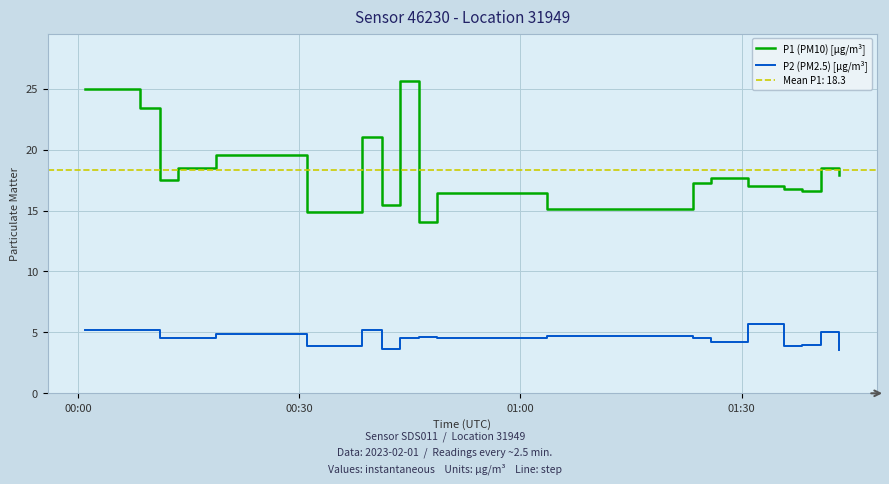

True or false: P1 (PM10) [µg/m³] and P2 (PM2.5) [µg/m³] cross at least once.

False